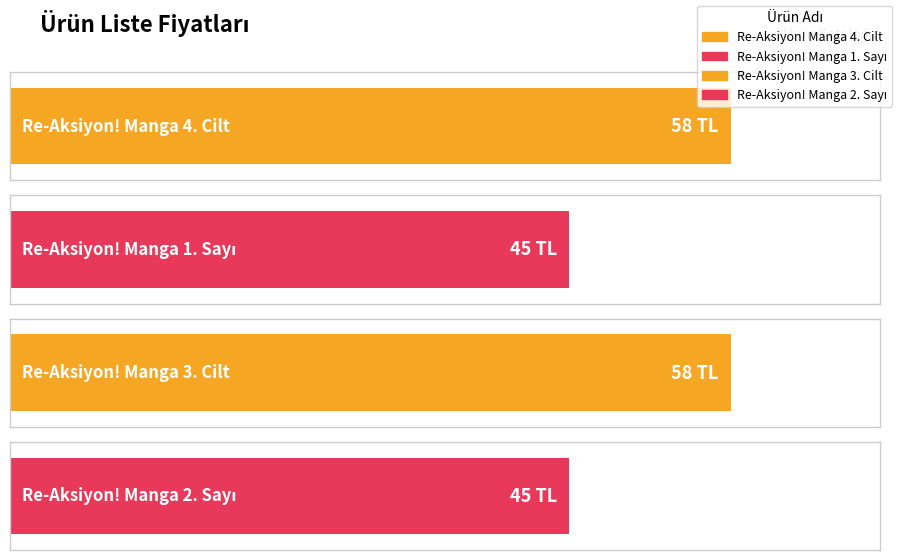

Rank the categories by value from highest to lowest.

Re-Aksiyon! Manga 4. Cilt, Re-Aksiyon! Manga 3. Cilt, Re-Aksiyon! Manga 1. Sayı, Re-Aksiyon! Manga 2. Sayı